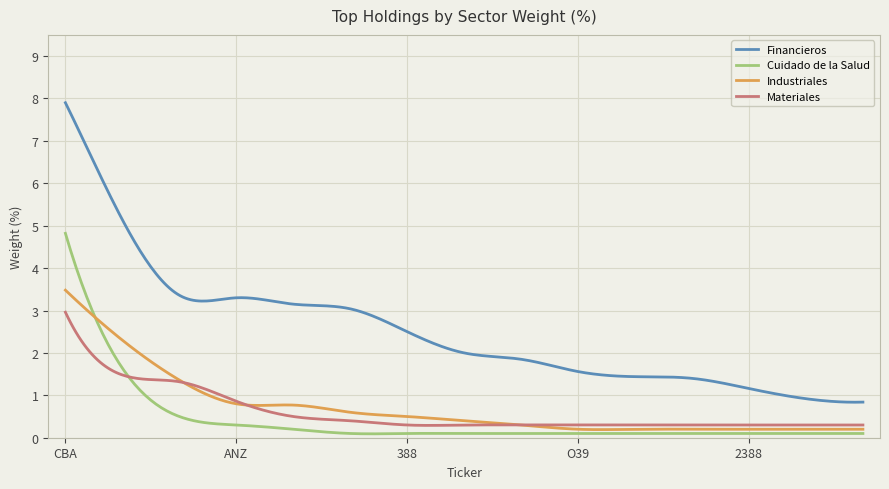

Rank the series by their maximum value, from highest to lowest.

Financieros, Cuidado de la Salud, Industriales, Materiales